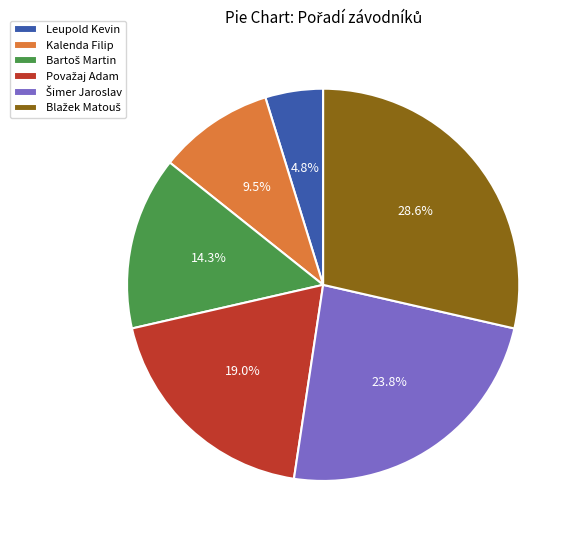

How many segments does this pie chart have?

6